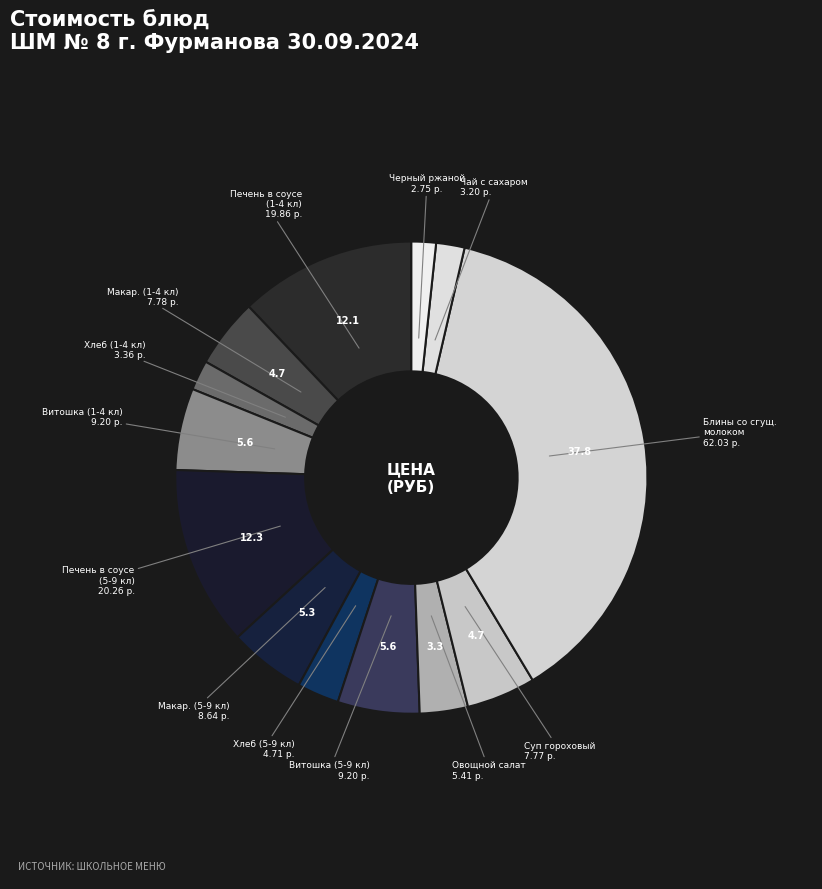

Rank the categories by value from highest to lowest.

Блины со сгущенным молоком, Печень в соусе (5-9 кл), Печень в соусе (1-4 кл), Витошка (1-4 кл), Витошка (5-9 кл), Макаронные изделия (5-9 кл), Макаронные изделия (1-4 кл), Суп гороховый, Овощной салат, Белый пшеничный (5-9 кл), Белый пшеничный (1-4 кл), Чай с сахаром, Черный ржаной